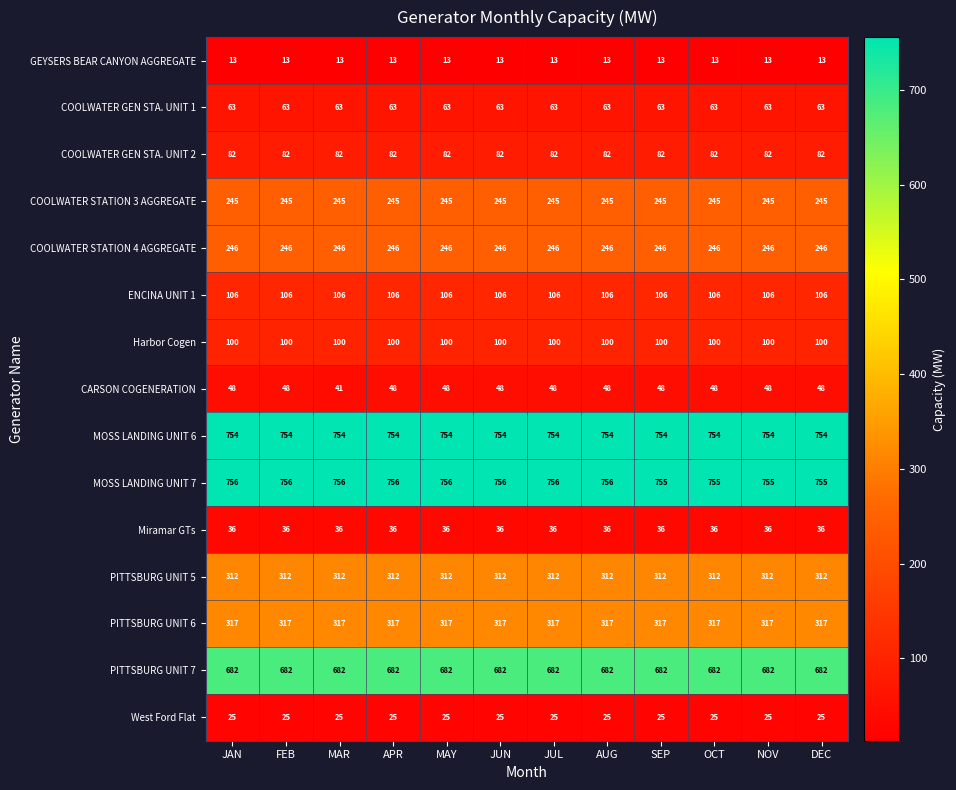

How many CARSON COGENERATION values are between 48 and 49?

11